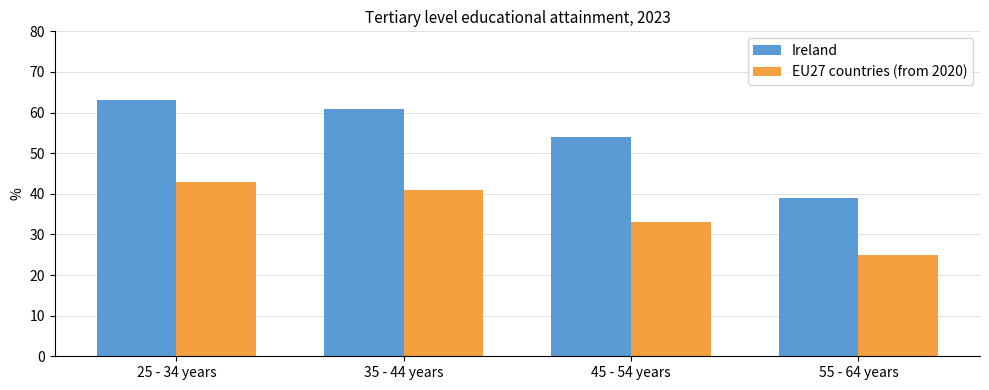

Rank the series at 25 - 34 years from lowest to highest value.

EU27 countries (from 2020), Ireland